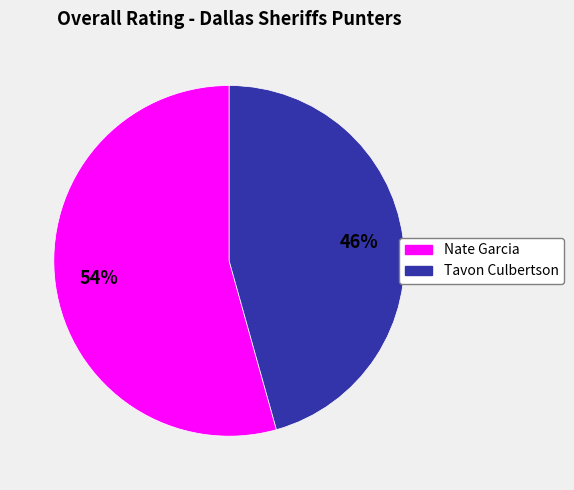

Which has a higher value, Tavon Culbertson or Nate Garcia?

Nate Garcia